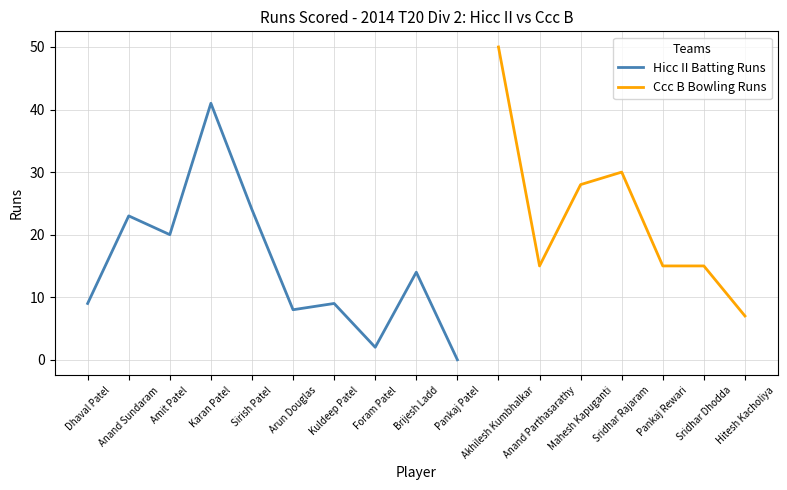

What is the label of the 1st point from the left?

Dhaval Patel